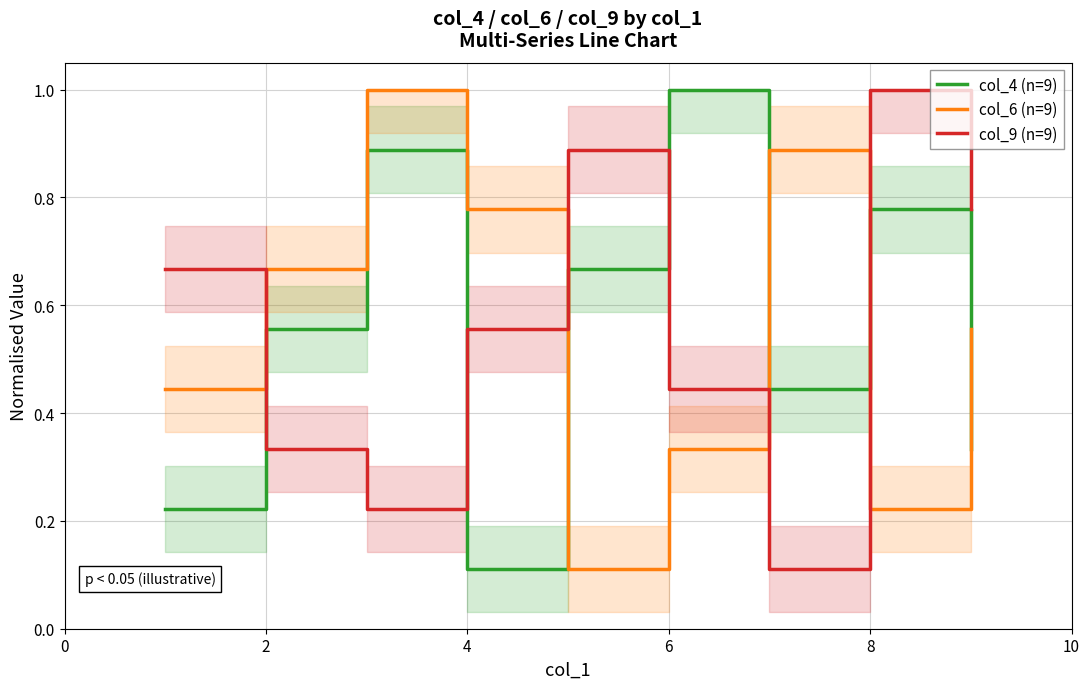

Reading left to right, list all the values displayed in this chart.

col_4 (n=9): 0.2	0.6	0.9	0.1	0.7	1.0	0.4	0.8	0.3
col_6 (n=9): 0.4	0.7	1.0	0.8	0.1	0.3	0.9	0.2	0.6
col_9 (n=9): 0.7	0.3	0.2	0.6	0.9	0.4	0.1	1.0	0.8